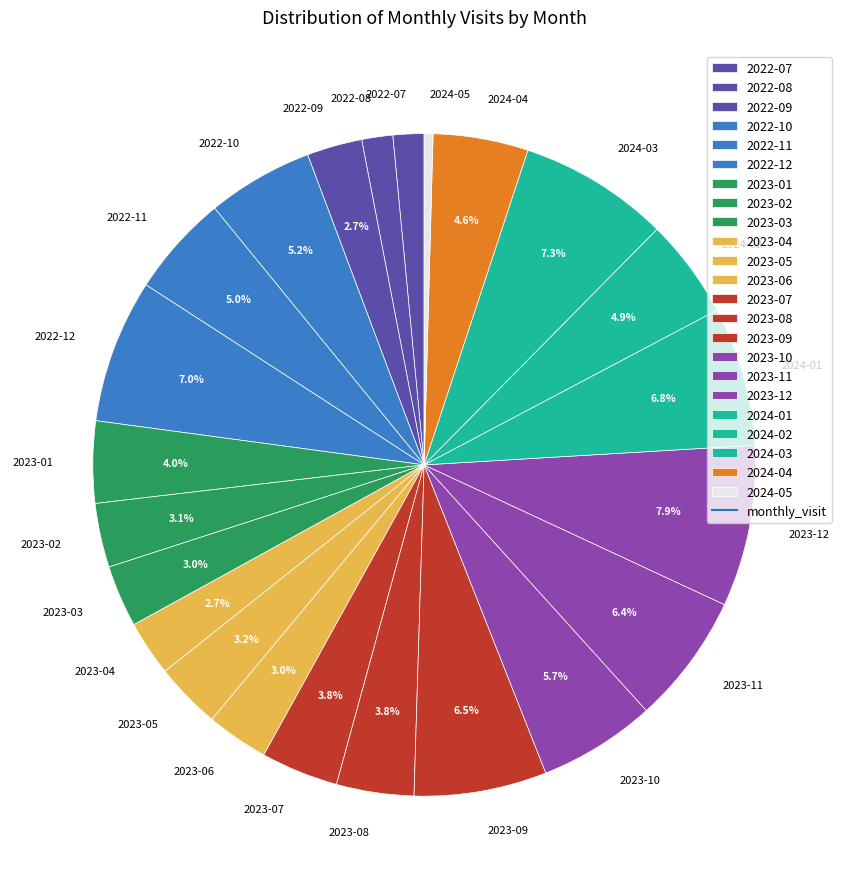

Is the sum of 2024-01 and 2022-12 greater than half?

No